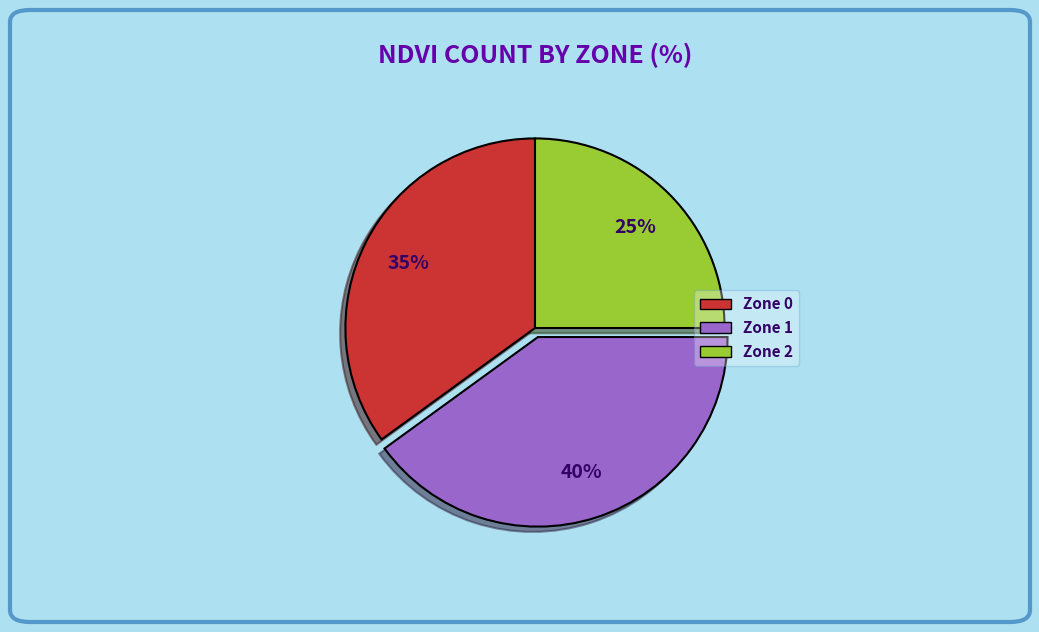

Does any single category account for the majority?

No